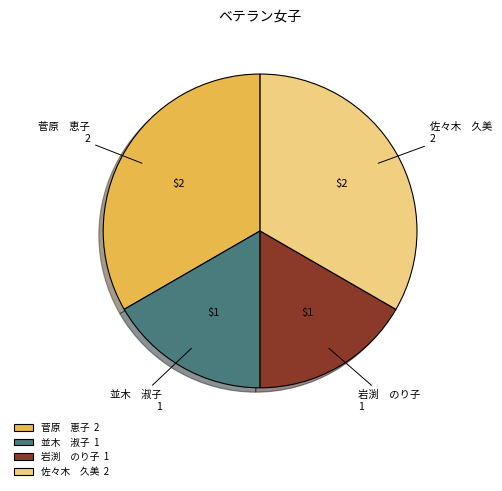

True or false: 菅原 恵子 accounts for 48% of the total.

False